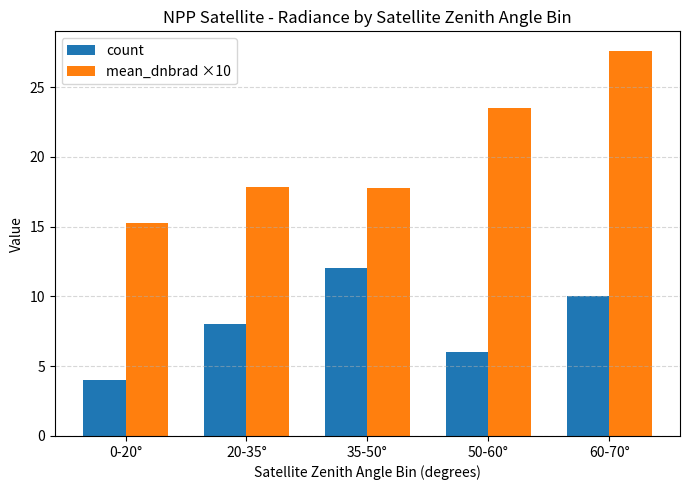

At how many categories does at least one series exceed 17?

4